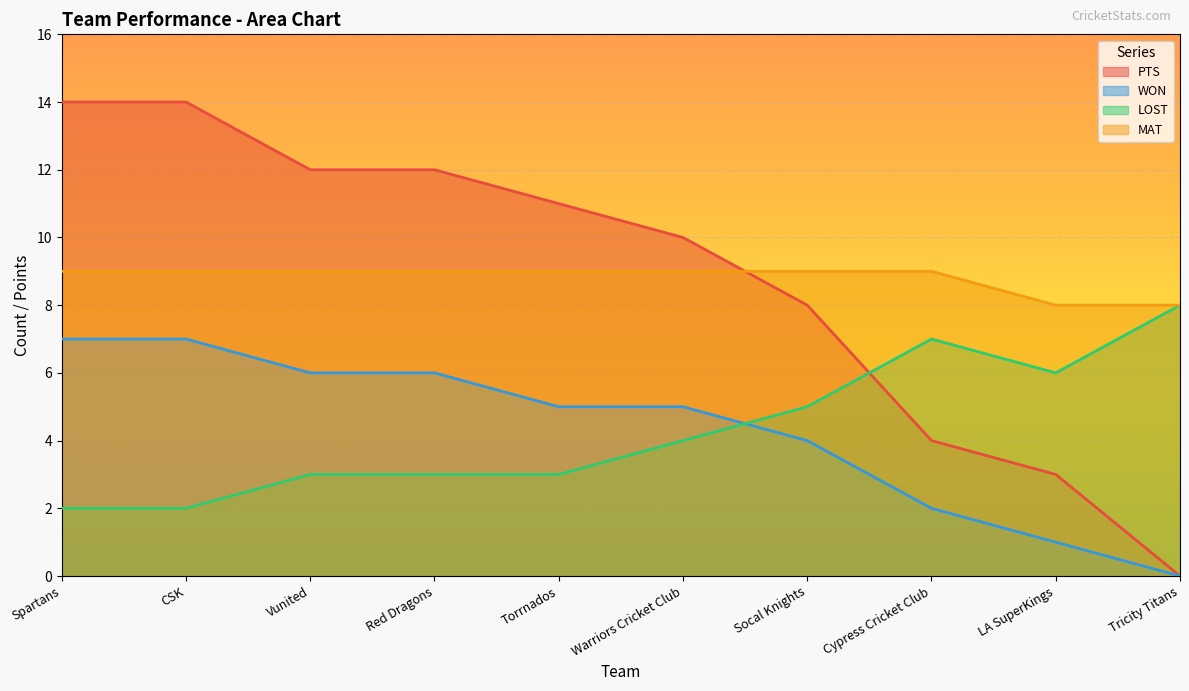

What is the difference between the LOST values at Warriors Cricket Club and LA SuperKings?

2